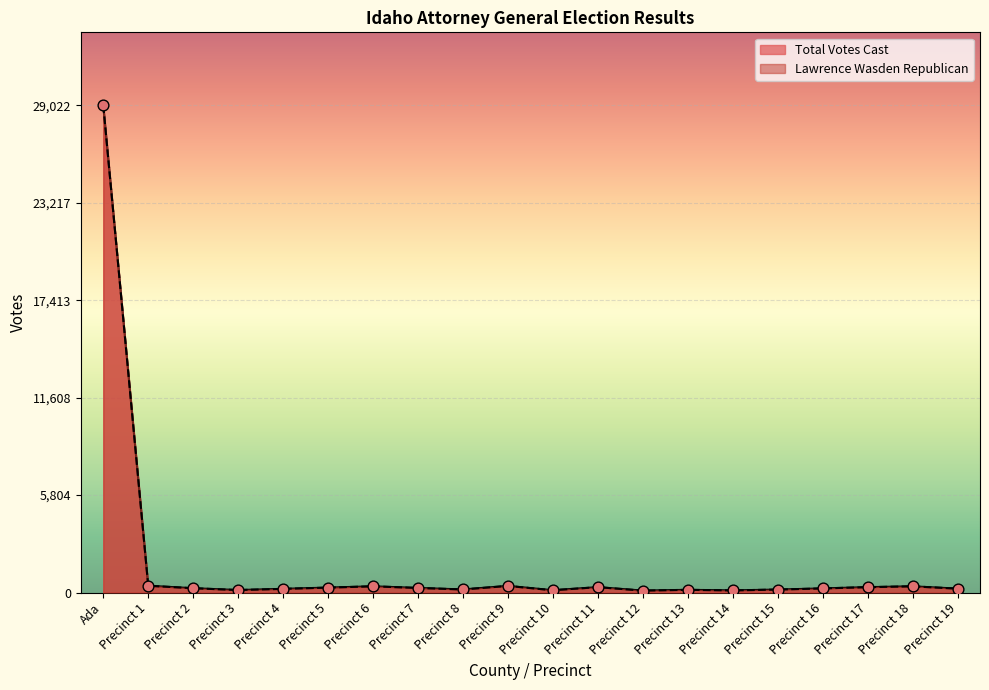

At which category is the sum across all series the highest?

Ada